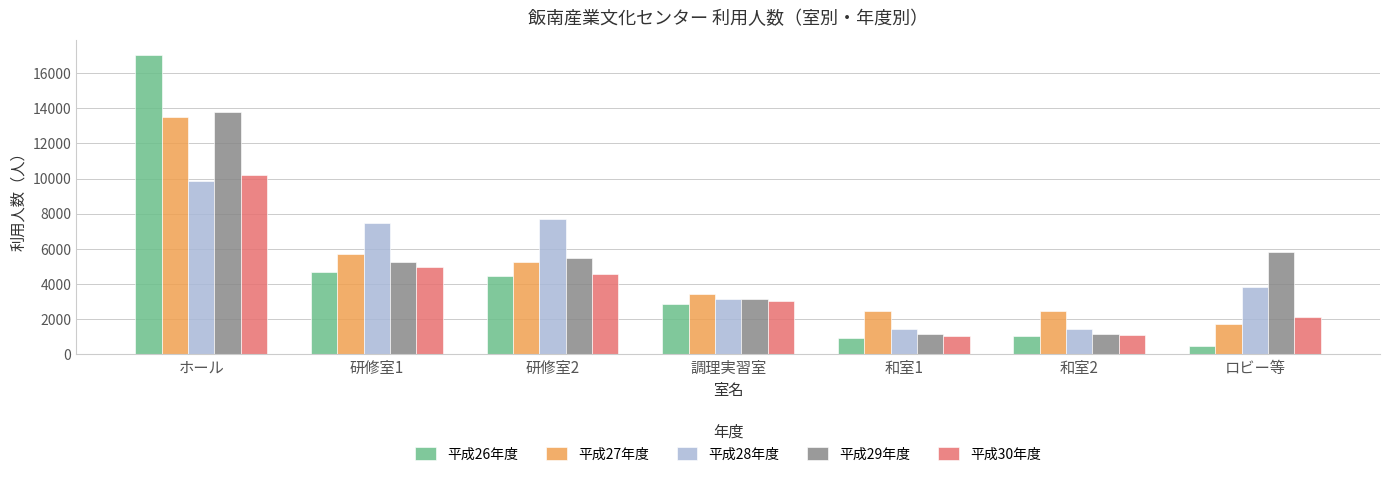

Which category has the lowest value across all series?

ロビー等